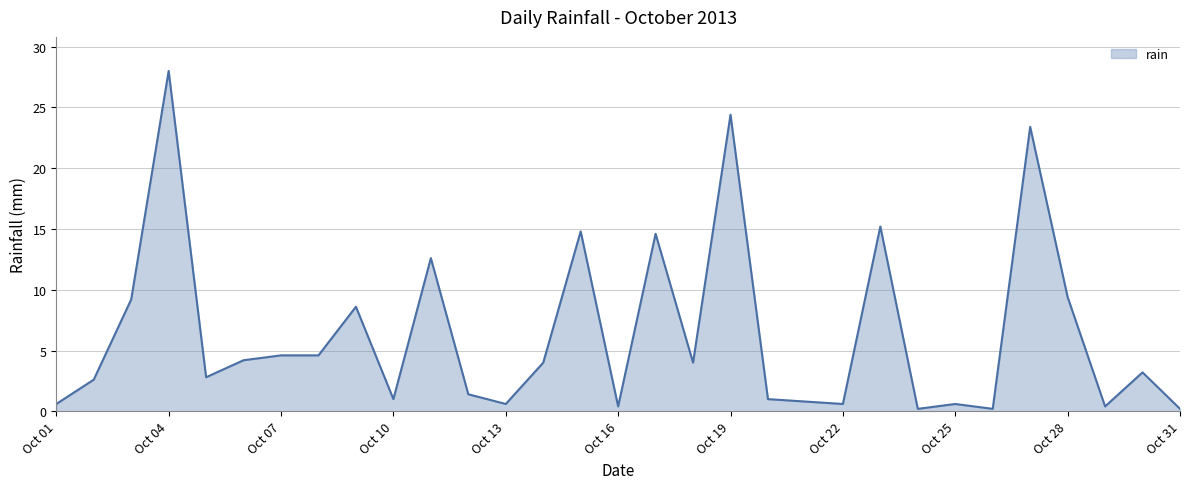

Reading left to right, what are all the values shown in this chart?

0.6	2.6	9.2	28.0	2.8	4.2	4.6	4.6	8.6	1.0	12.6	1.4	0.6	4.0	14.8	0.4	14.6	4.0	24.4	1.0	0.8	0.6	15.2	0.2	0.6	0.2	23.4	9.4	0.4	3.2	0.2